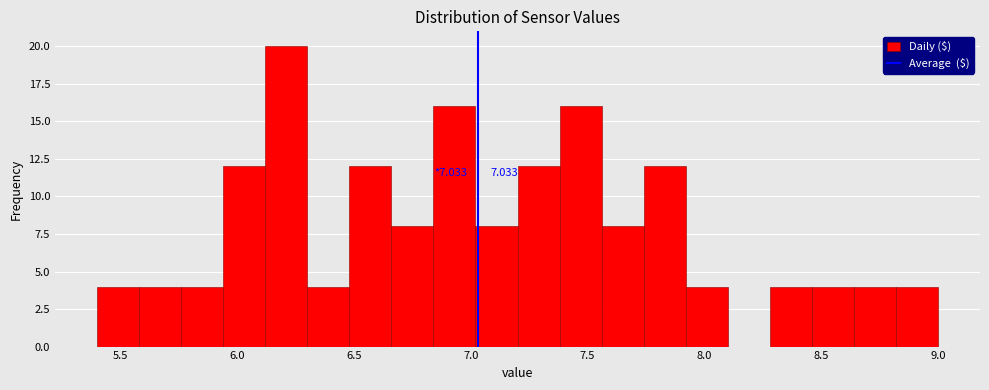

Read against the x-axis, roughly where is the centre of the tallest bar?

6.20